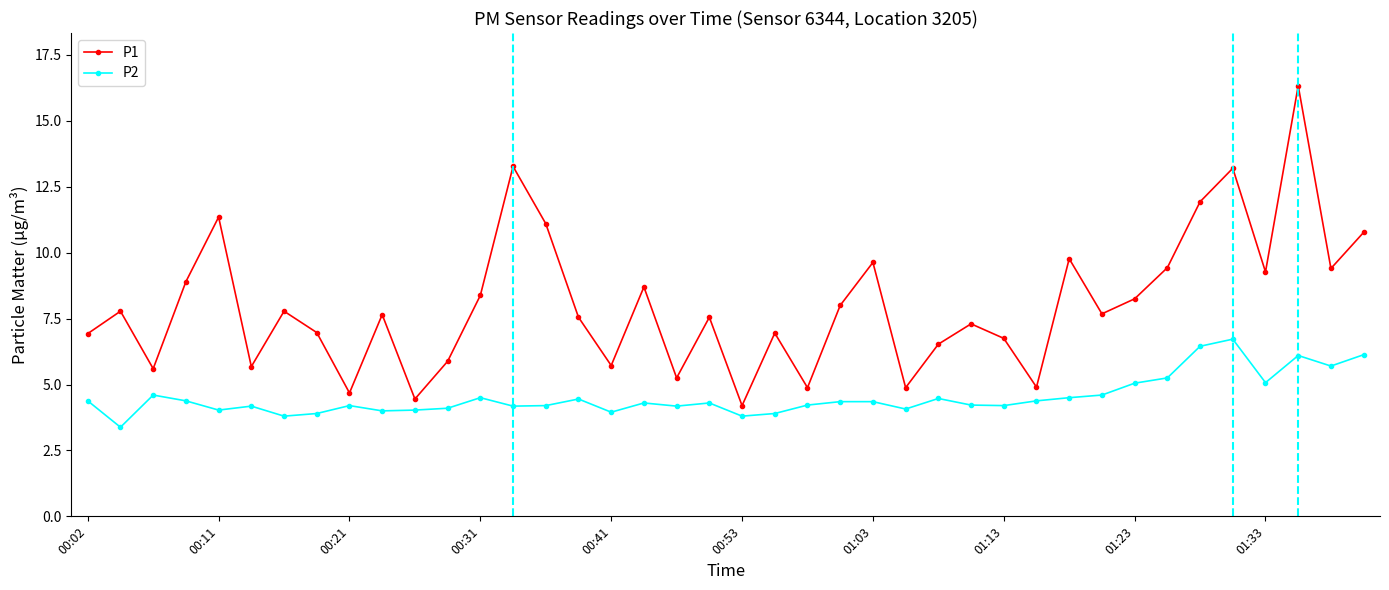

True or false: P2 and P1 cross at least once.

False